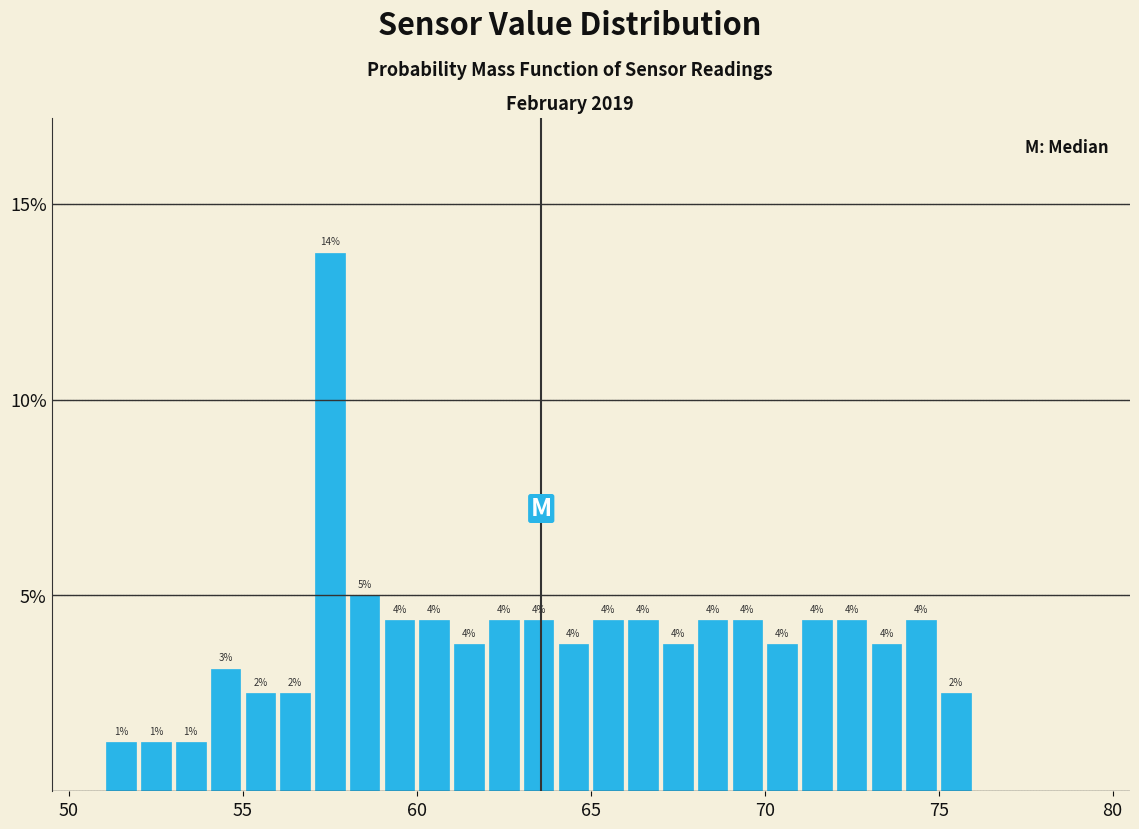

Around what value on the x-axis is the tallest bar? Give the approximate position of its centre, as read against the axis.

57.5